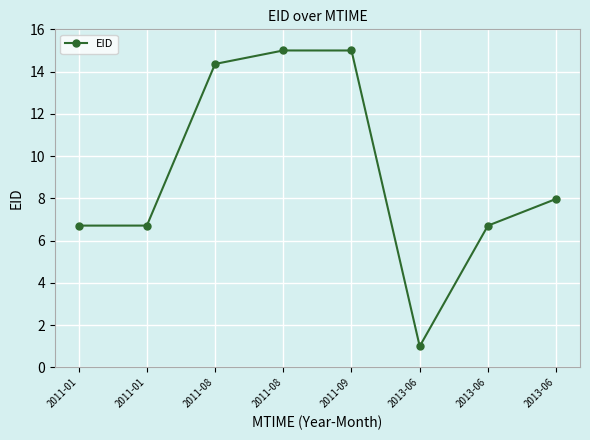

At which category does the chart reach its peak across all series?

2011-08